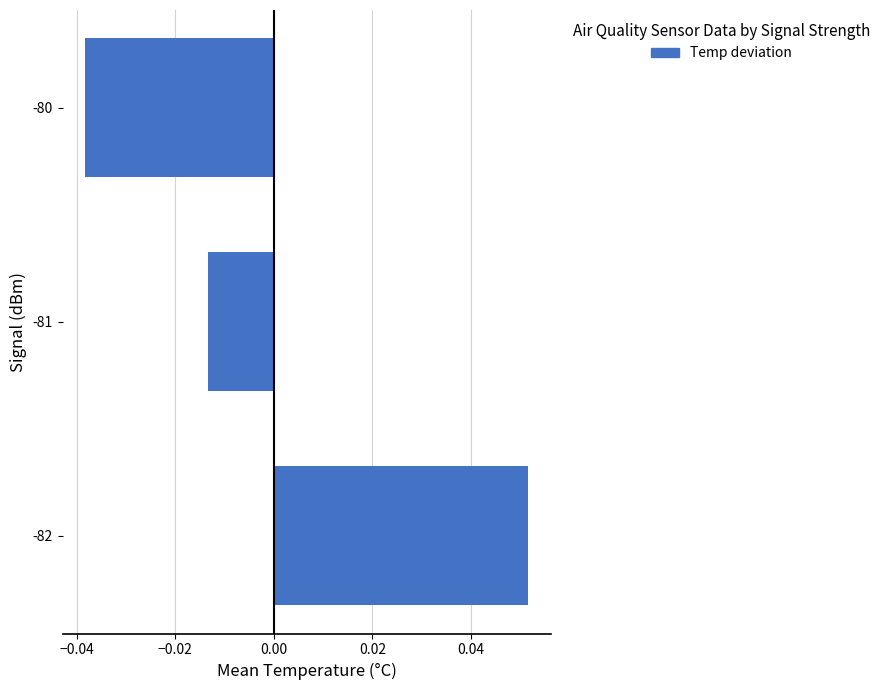

Which label corresponds to the largest value in the chart?

-82